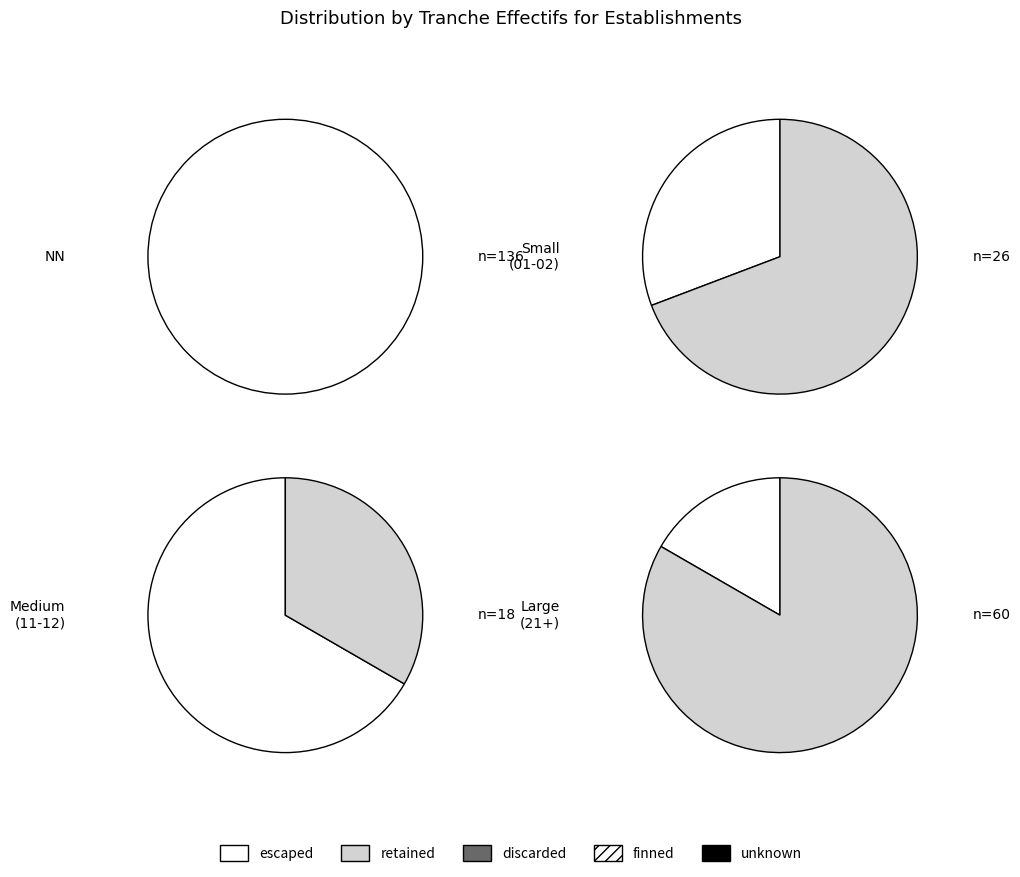

Combined, do 02 and 21 account for over 50%?

No